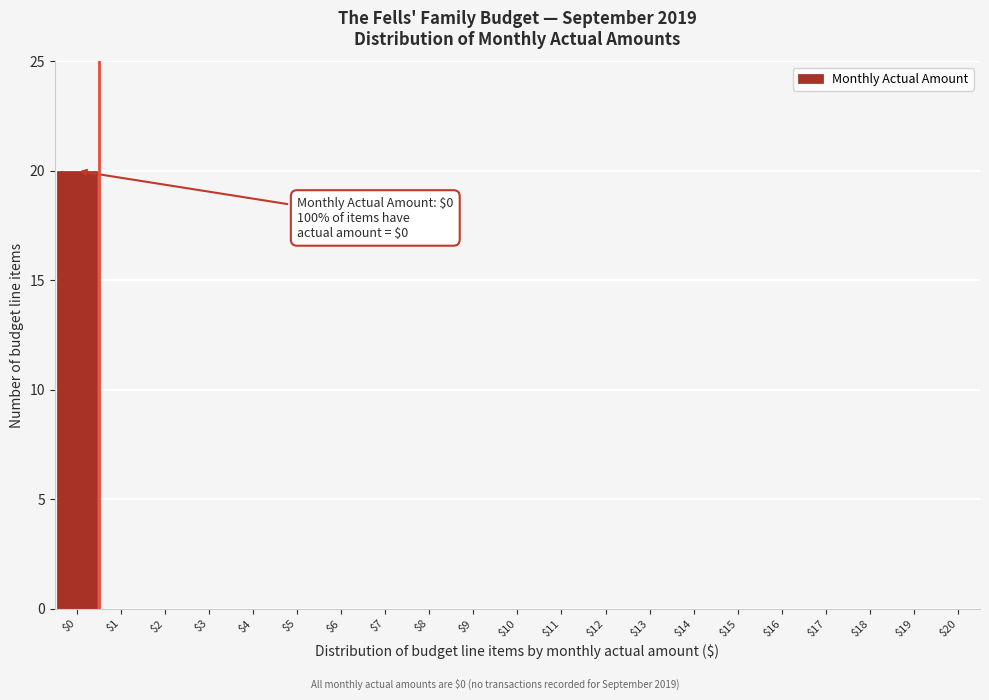

What is the maximum value shown in the chart?

20